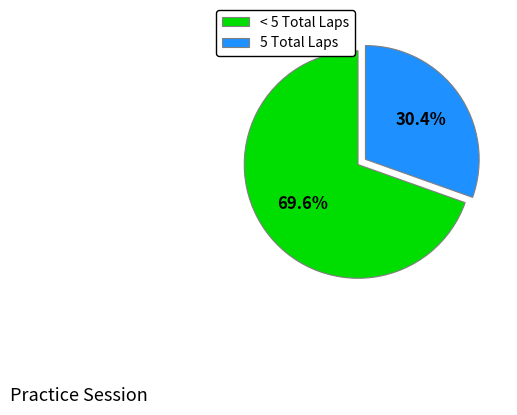

What is the majority slice?

< 5 Total Laps